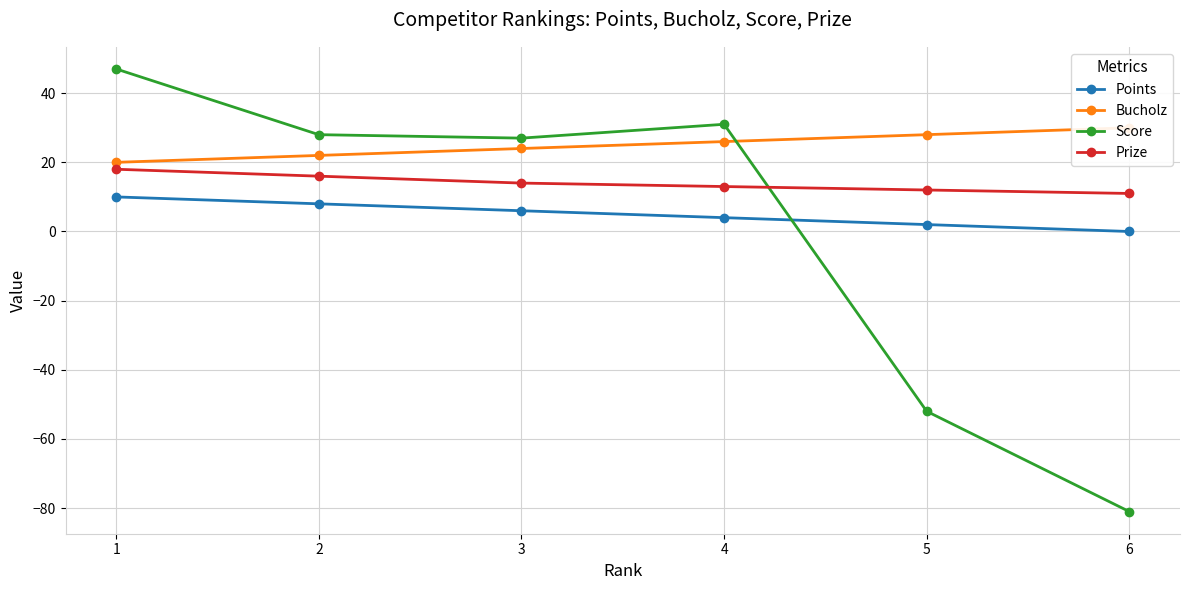

True or false: Bucholz has more than 2 points higher than both neighbors.

False